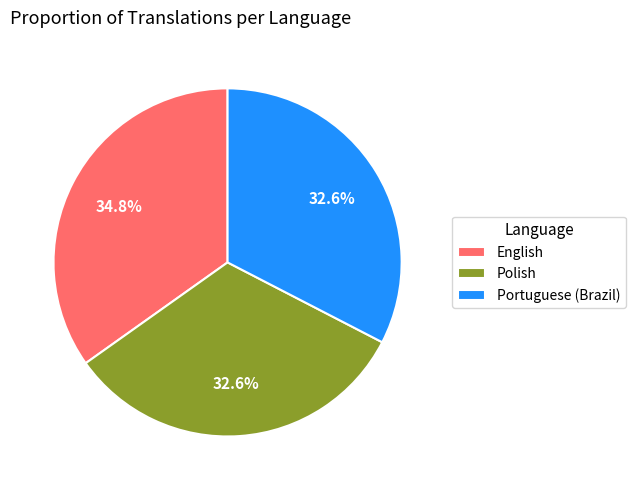

To the nearest percent, what is the difference between the largest and smallest slice percentages?

2%